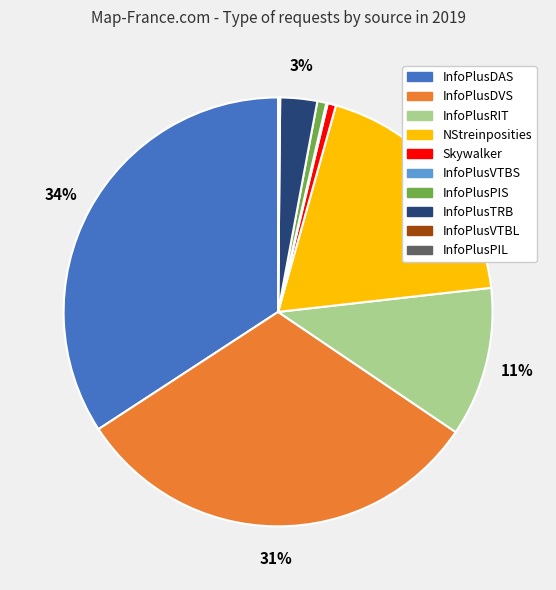

Does any single category account for the majority?

No